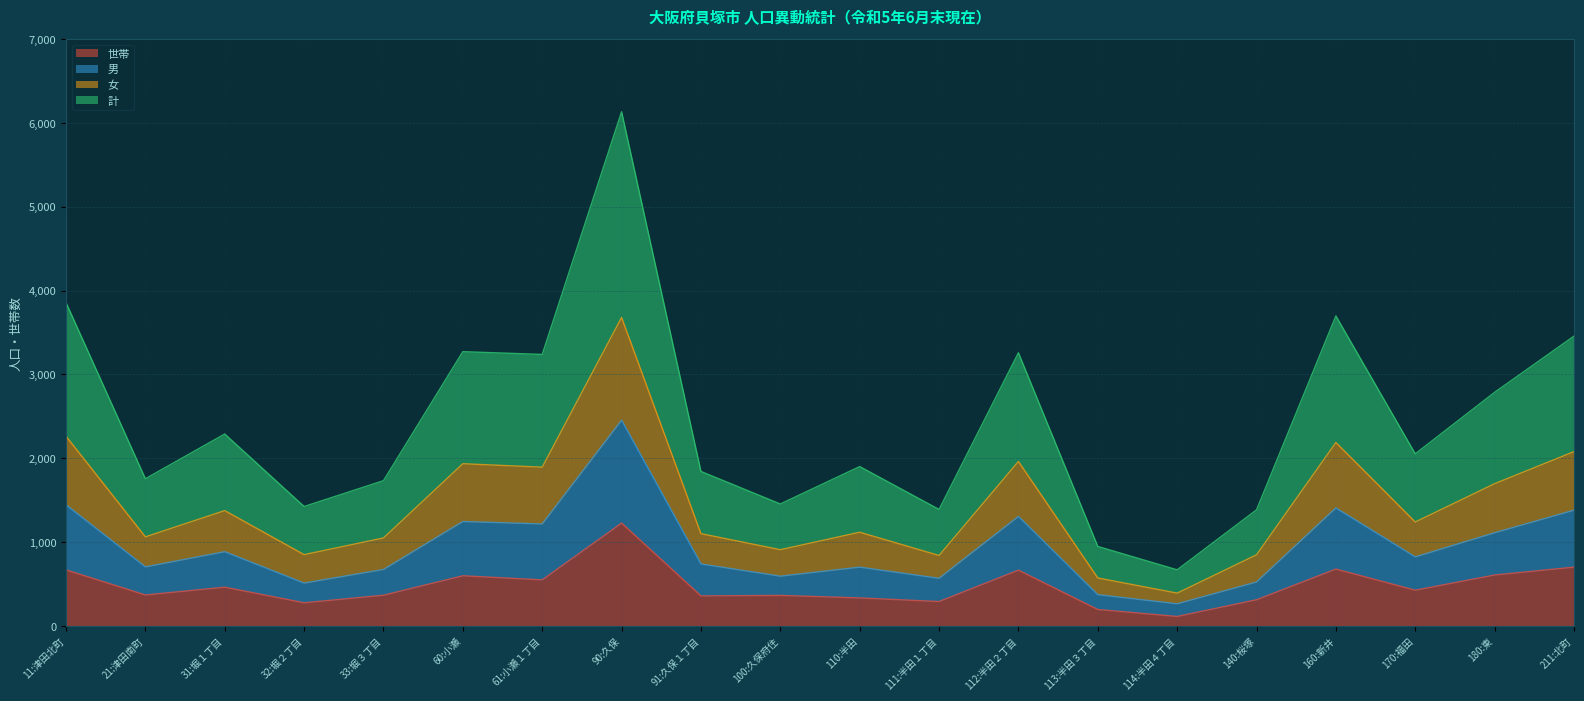

True or false: 女 has a value of 911 at 100:久保府住.

True